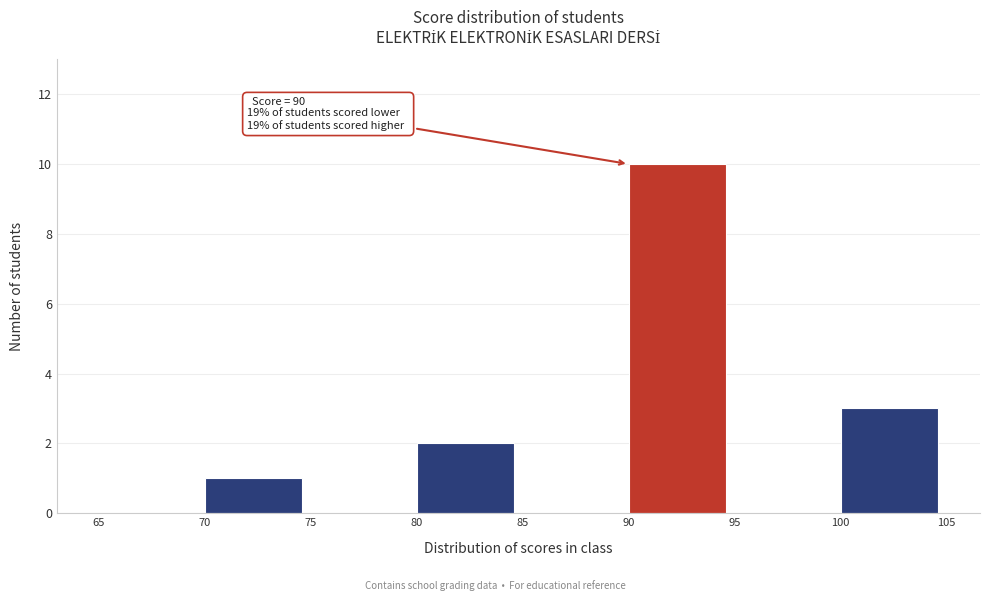

Which range on the x-axis has the tallest bar?

90 to 95